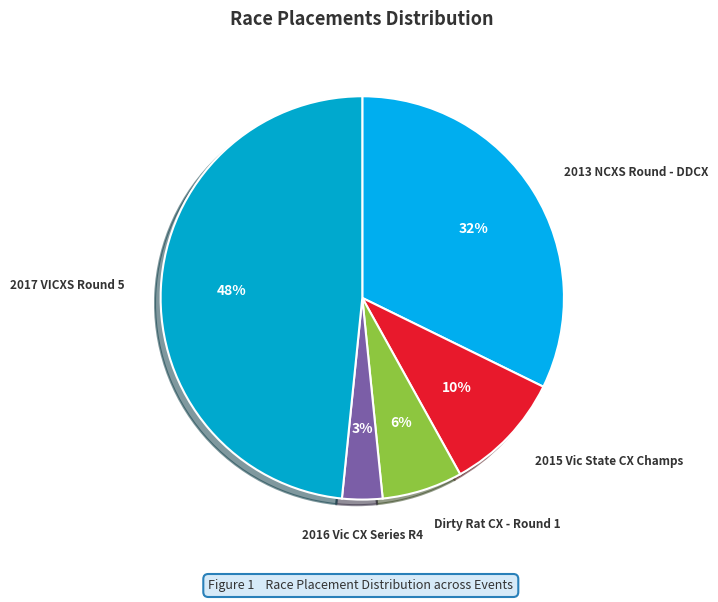

To the nearest percent, what is the combined percentage of 2013 NCXS Round - DDCX and 2017 VICXS Round 5?

81%